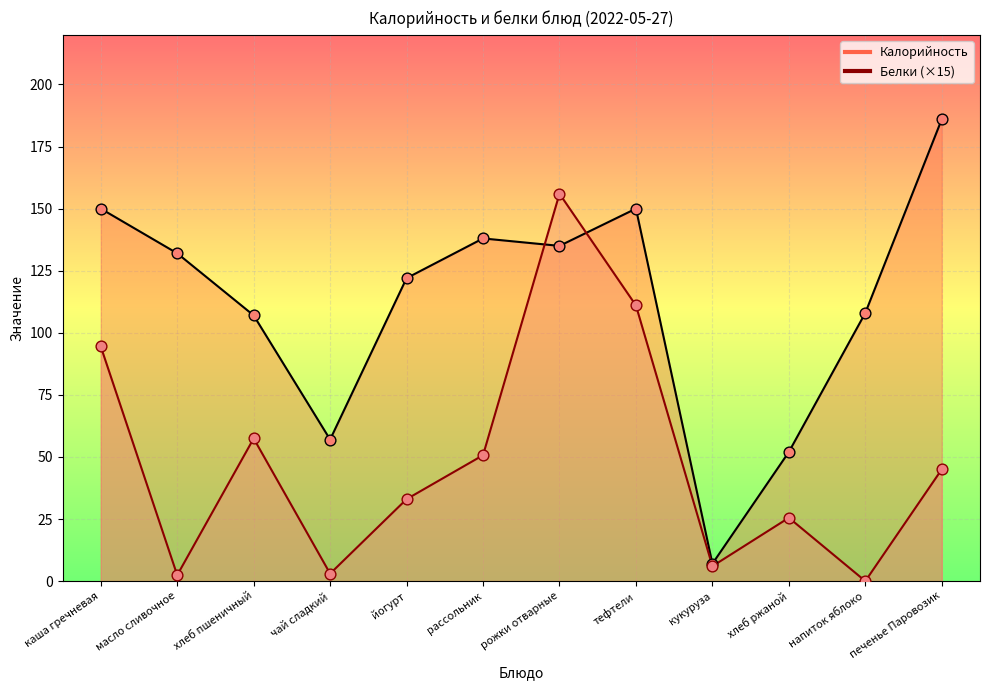

Which series reaches the minimum Y coordinate?

Белки